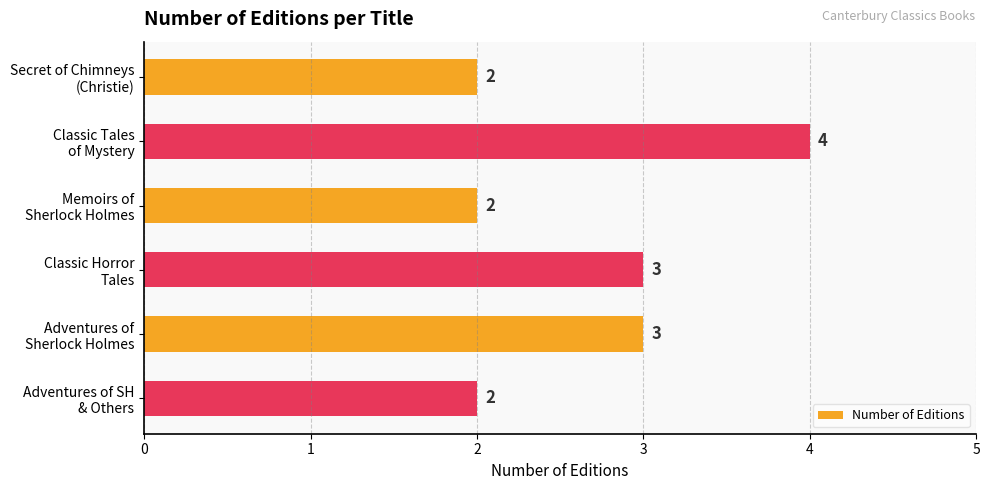

What is the maximum value shown in the chart?

4